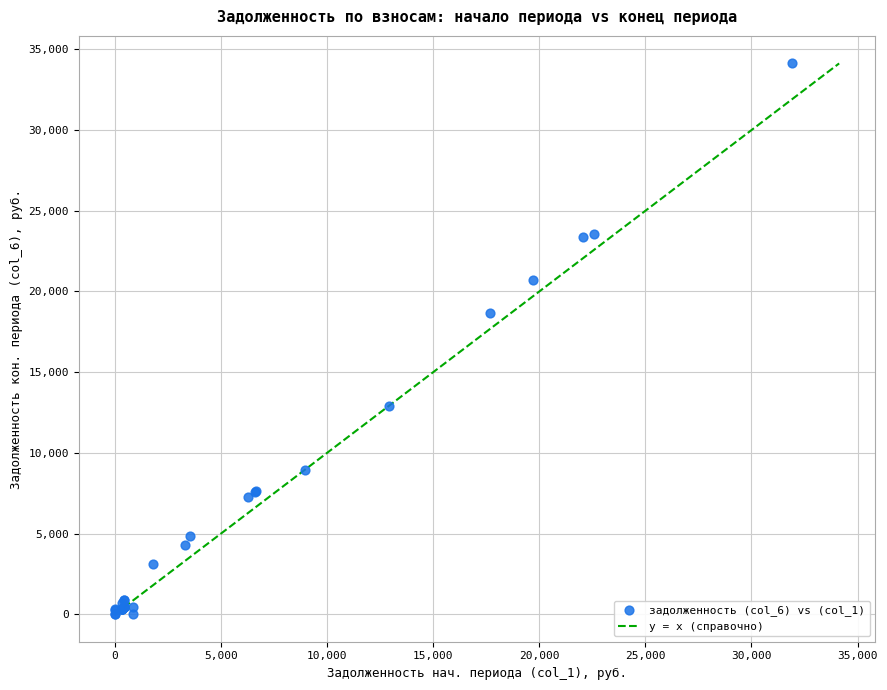

What Y value in the scatter plot is closest to 17066?

18661.9